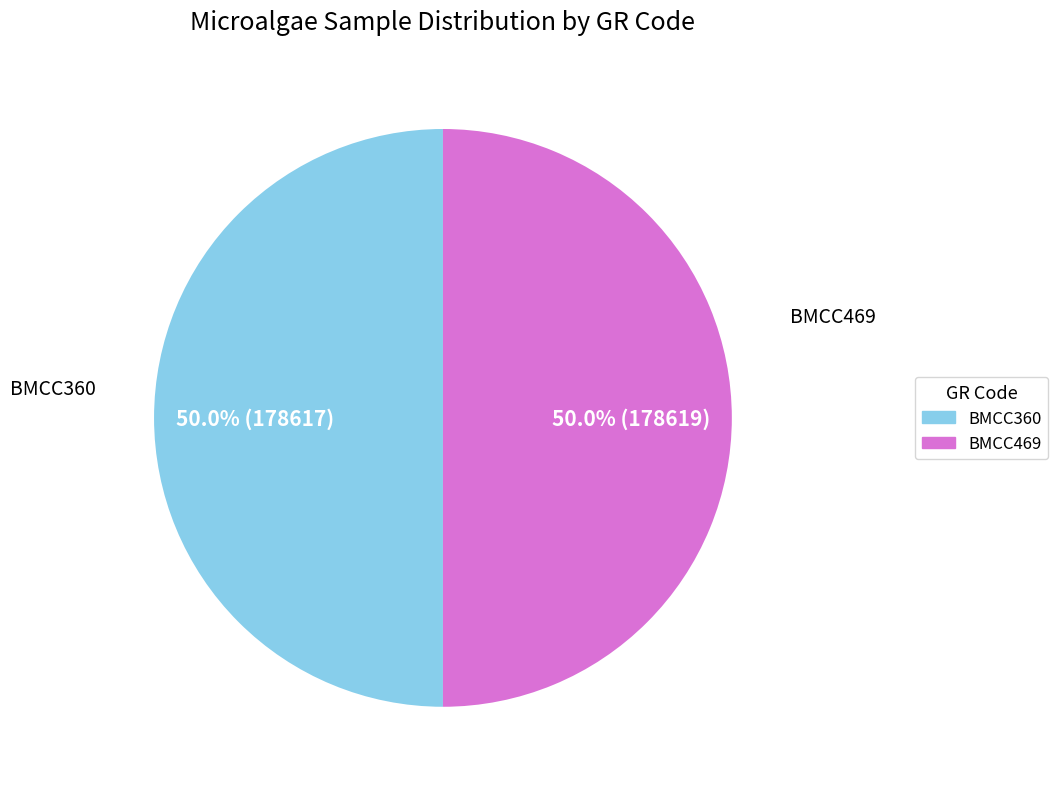

Combined, do BMCC469 and BMCC360 account for over 50%?

Yes